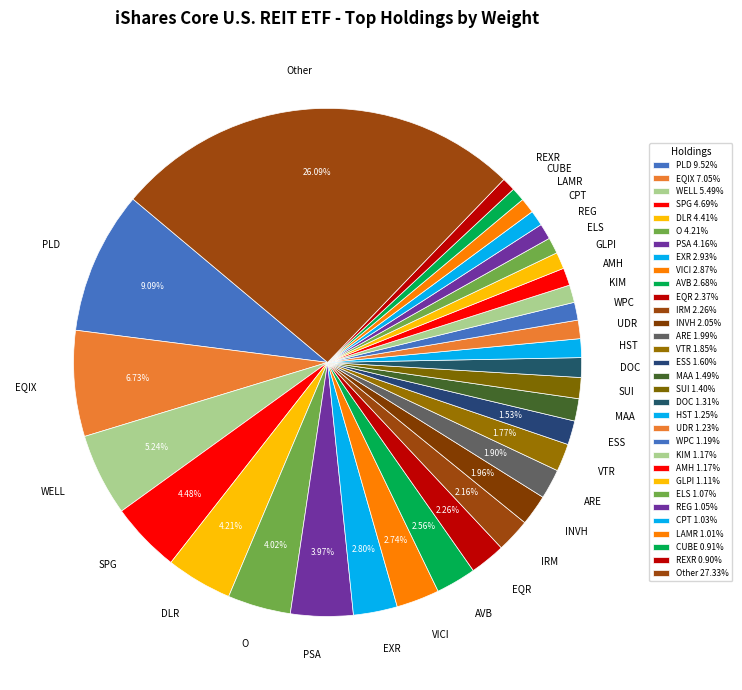

Count the number of slices in the pie.

32